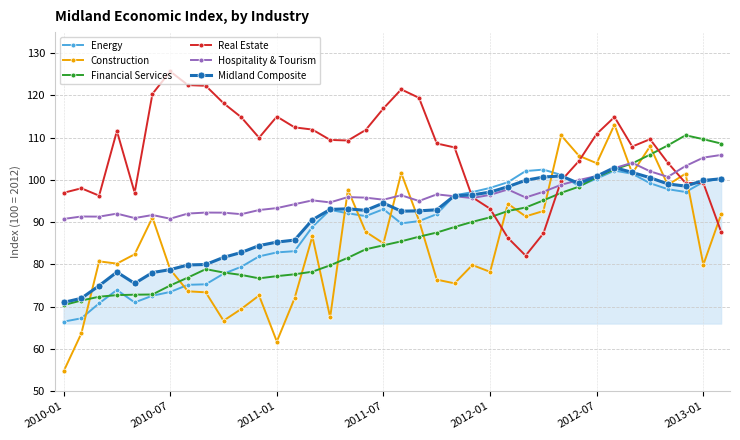

Which series has the widest spread of values?

Construction